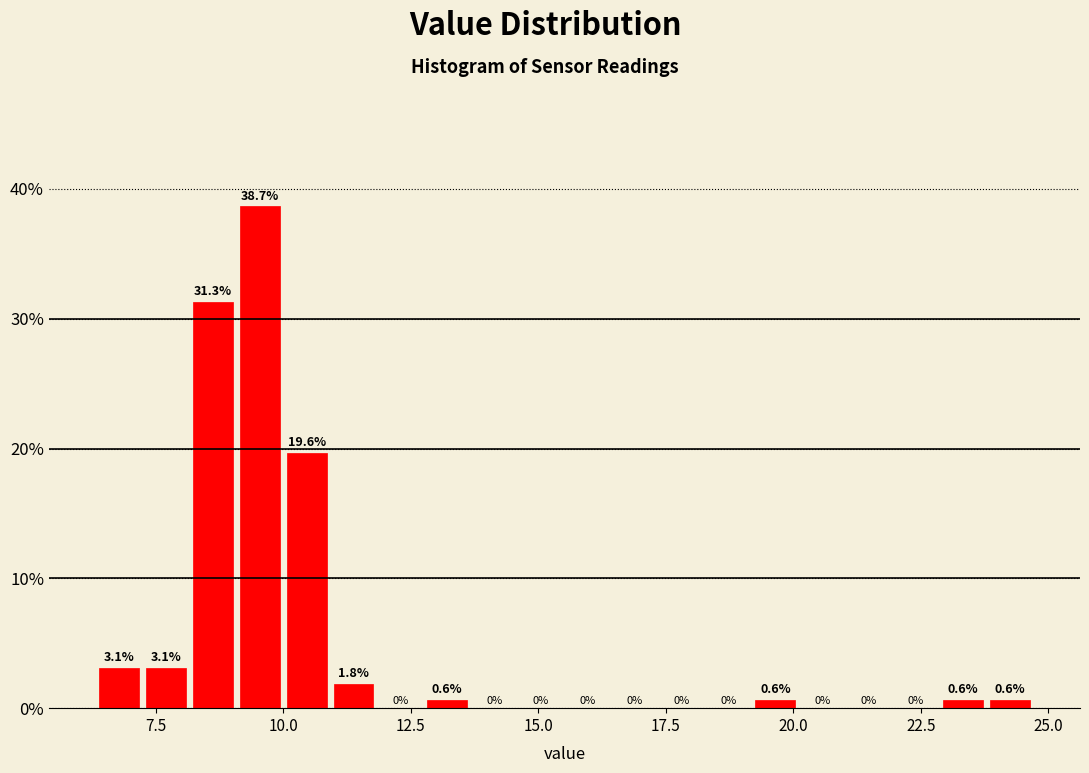

Read against the x-axis, roughly where is the centre of the tallest bar?

9.5